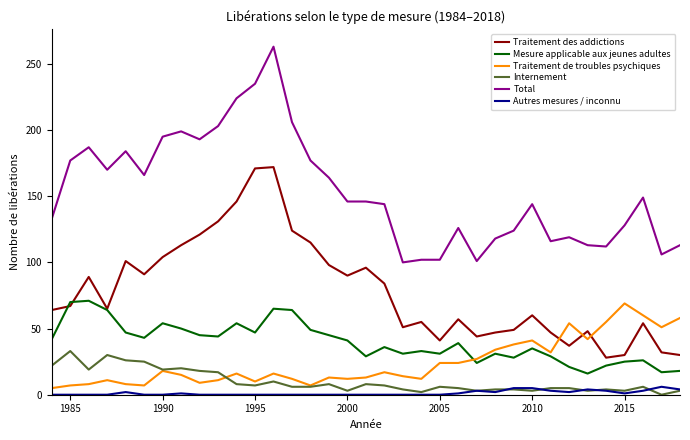

What is the highest value of the Autres mesures / inconnu series?

6